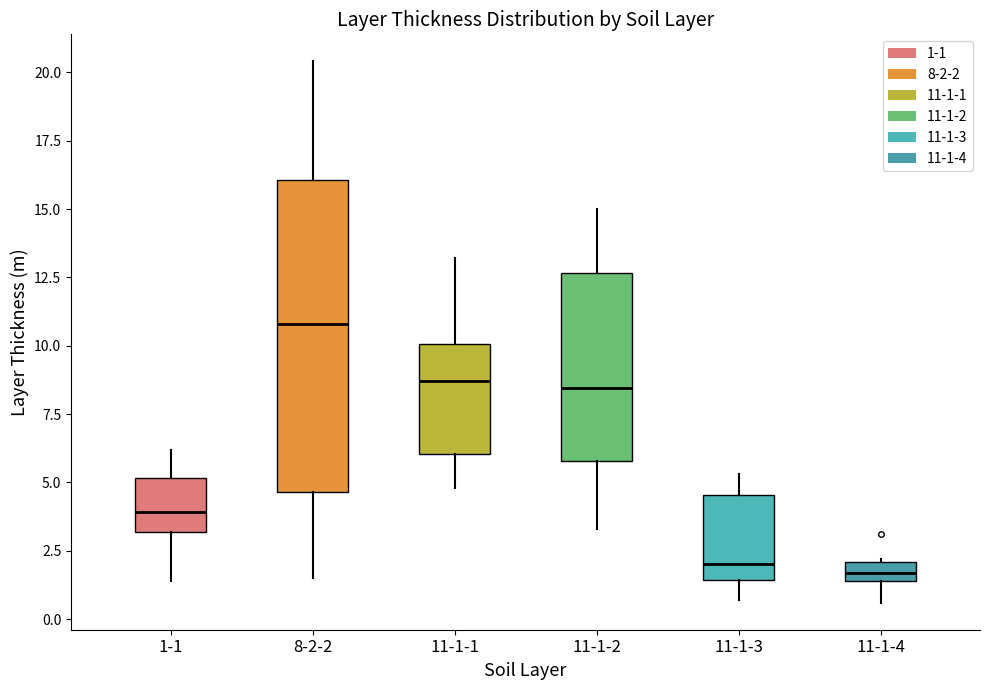

Where is the upper edge of the box for 11-1-1 on the y-axis? The values are not printed on the chart, so give them approximately, as read against the axis.

10.0